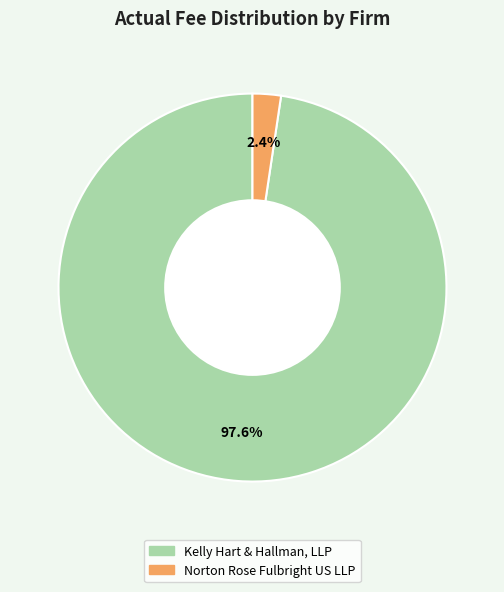

Which category accounts for the majority?

Kelly Hart & Hallman, LLP